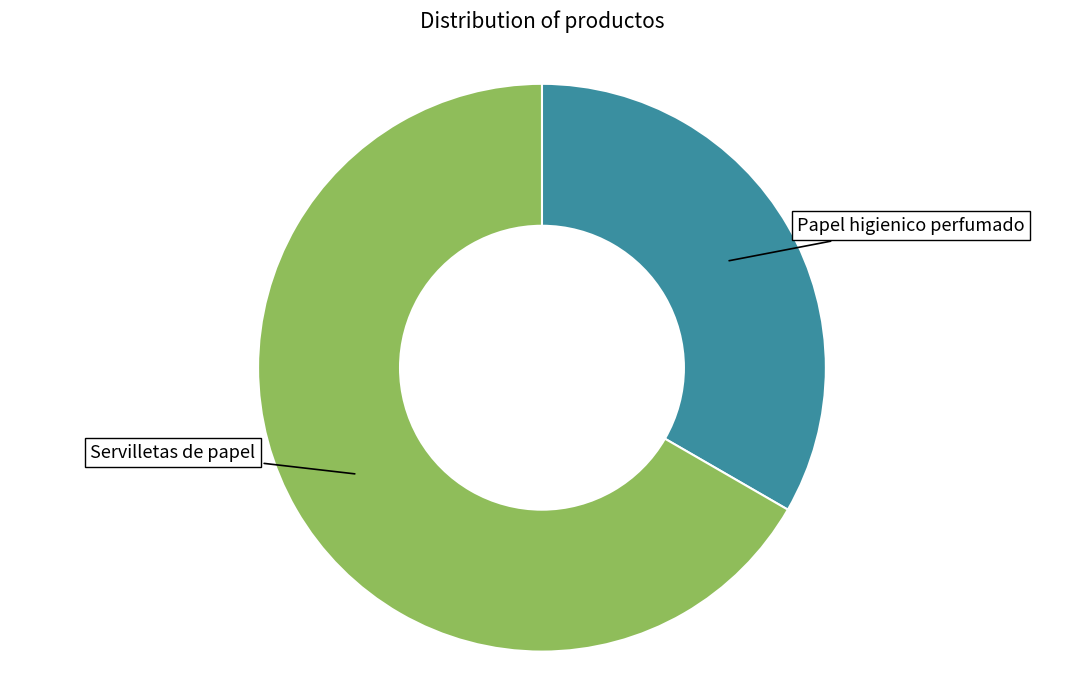

Does any single category account for the majority?

Yes